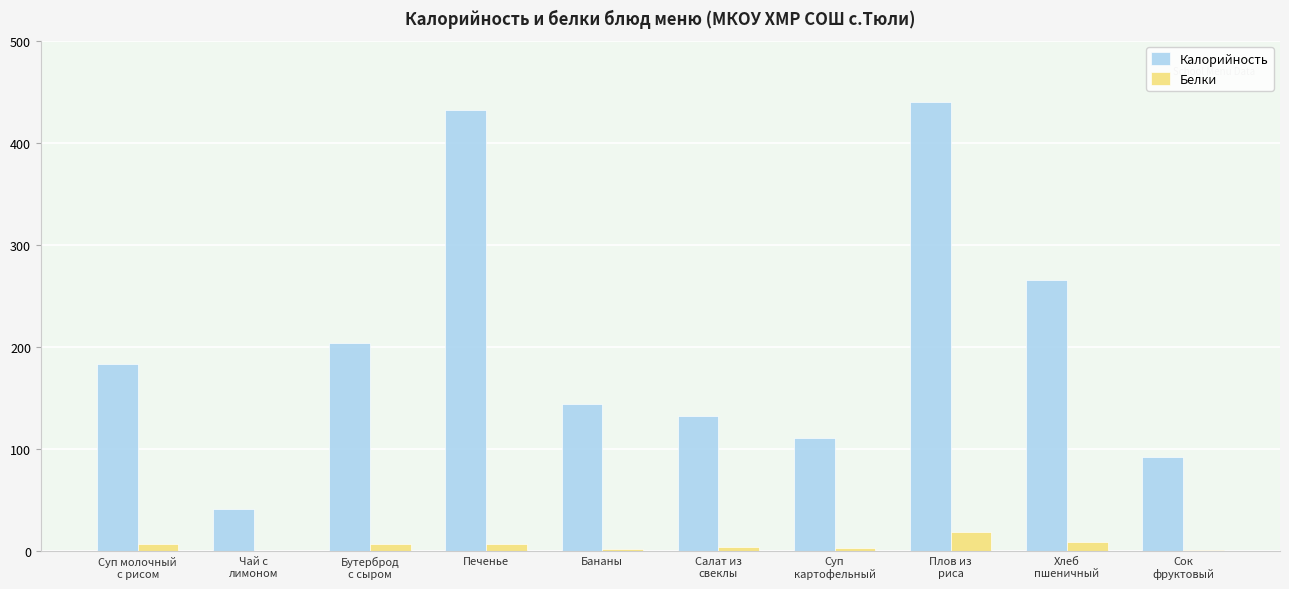

Is it true that Калорийность equals 432.0 at Печенье?

True